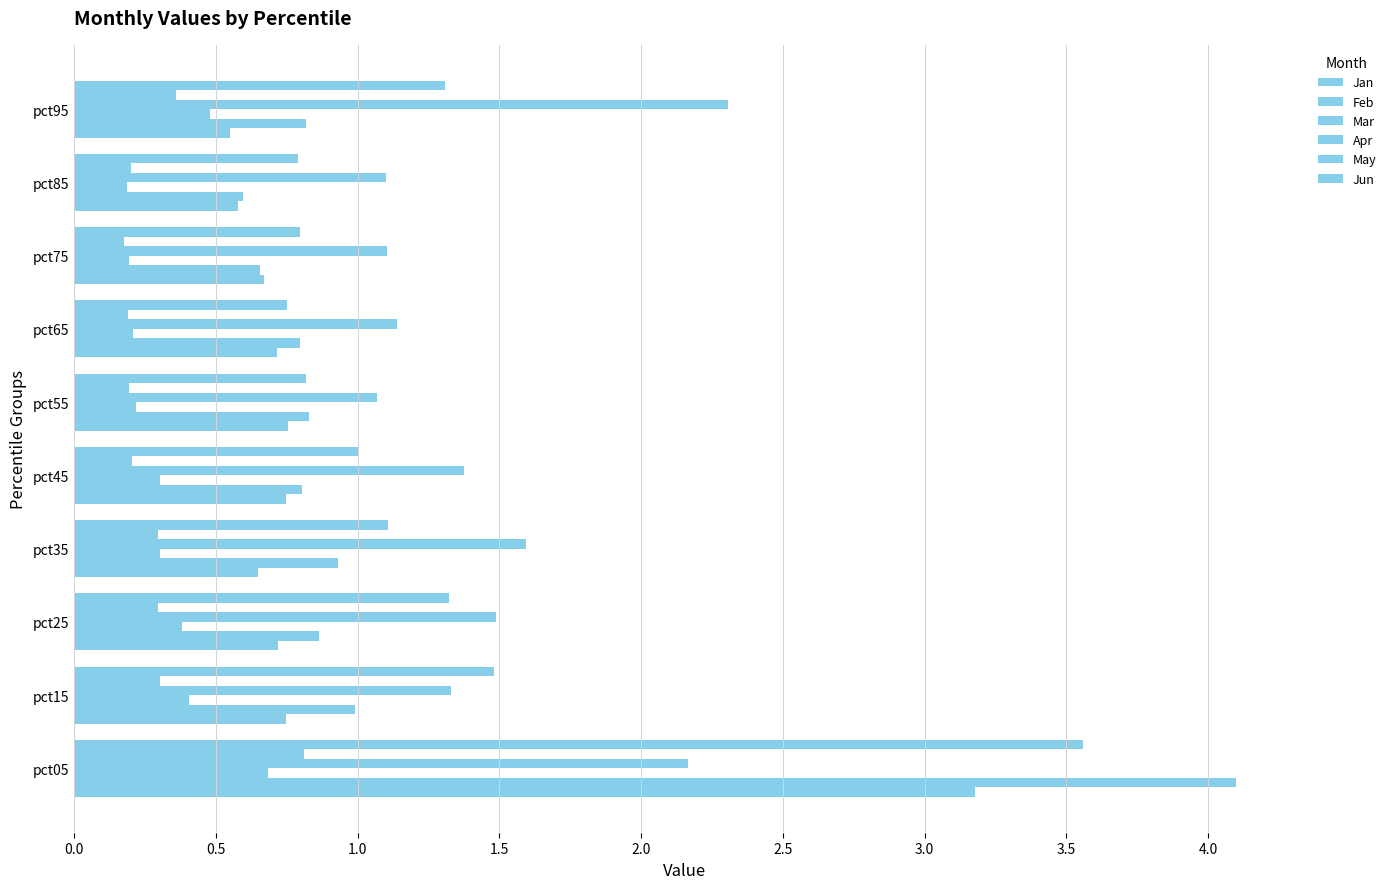

How many distinct data groups are displayed?

6